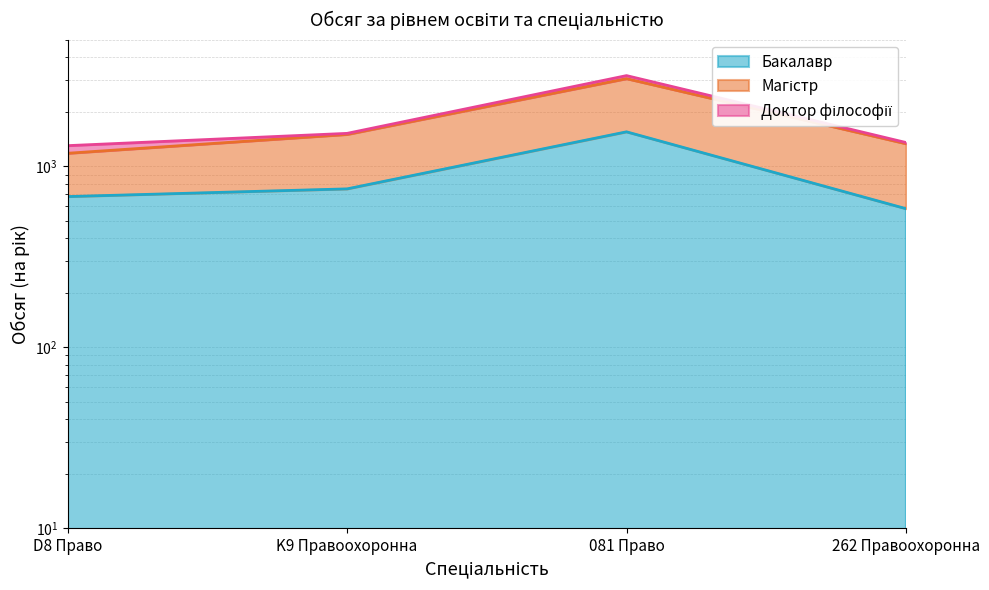

At which label does Магістр reach its minimum?

D8 Право